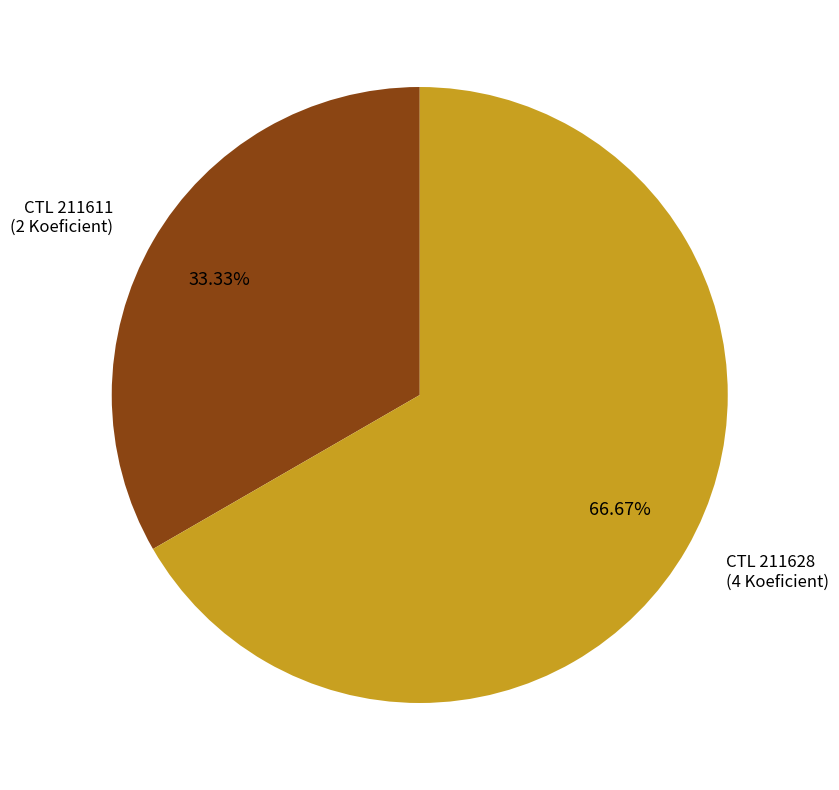

Is there a majority slice in this chart?

Yes